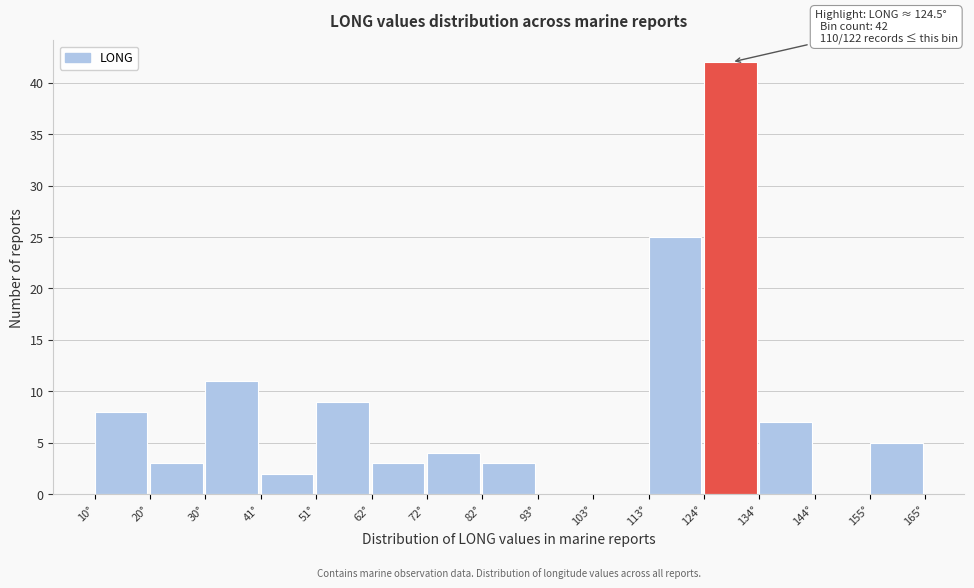

Which range on the x-axis has the tallest bar?

124 to 134